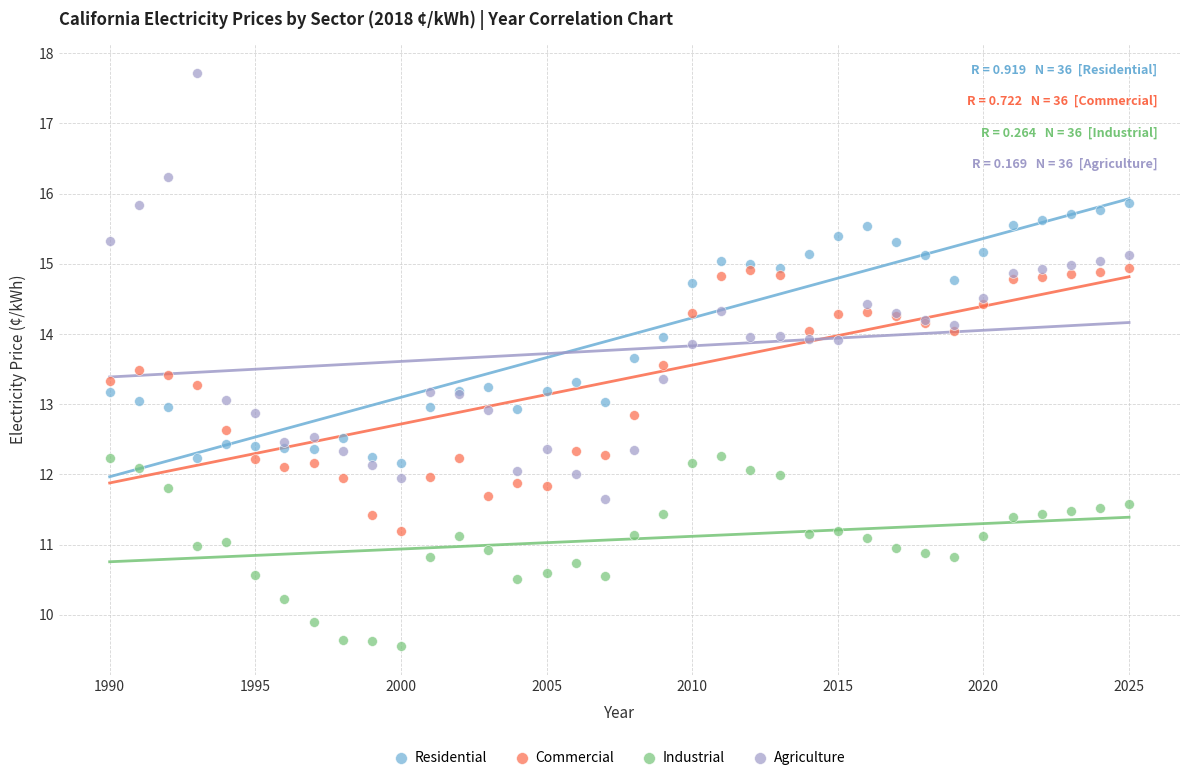

Which series reaches the maximum Y coordinate?

Agriculture